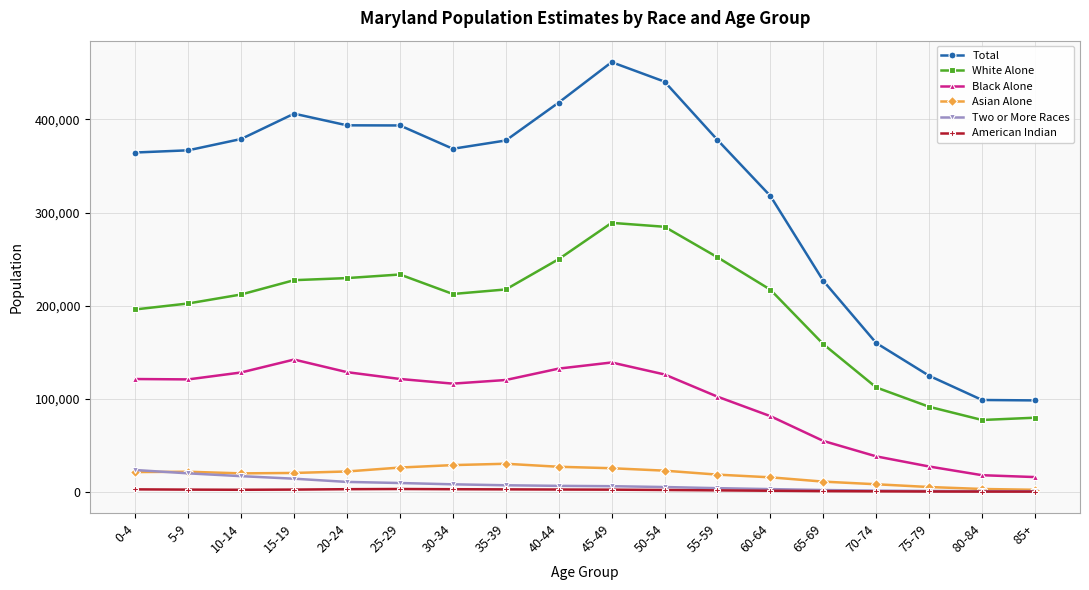

What are all the series names shown in the legend?

Total, White Alone, Black Alone, Asian Alone, Two or More Races, American Indian